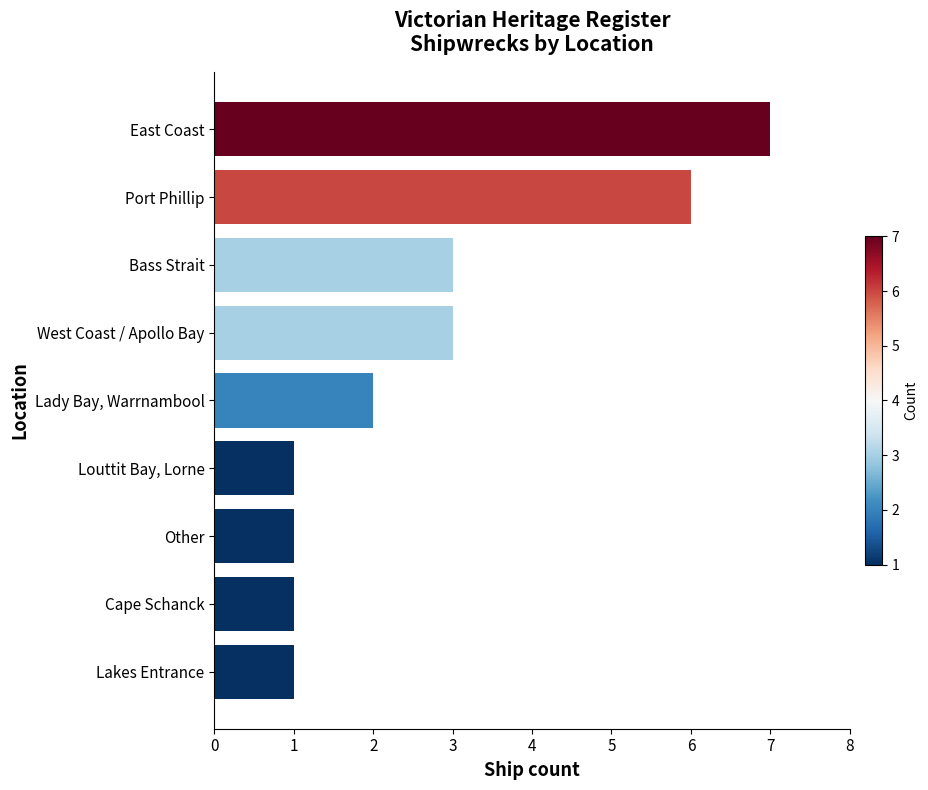

What is the ratio of the value at Cape Schanck to the value at Lakes Entrance?

1.0